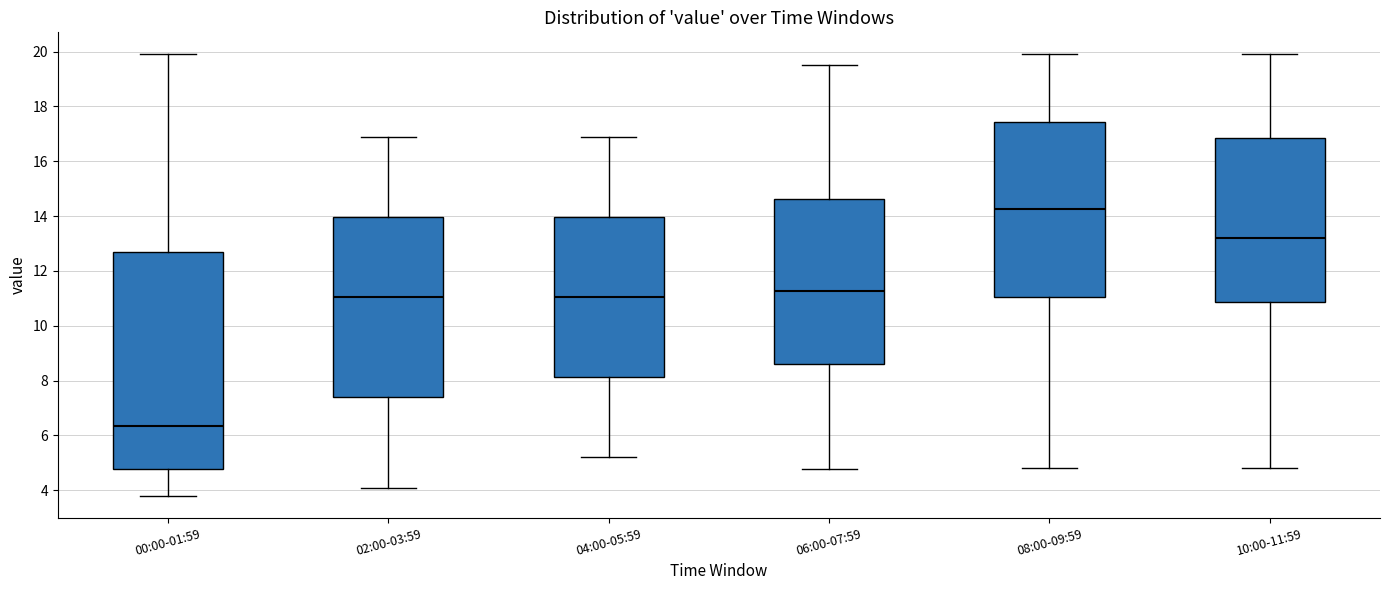

Where does the lower whisker of the box for 04:00-05:59 end on the y-axis? The values are not printed on the chart, so give them approximately, as read against the axis.

5.2